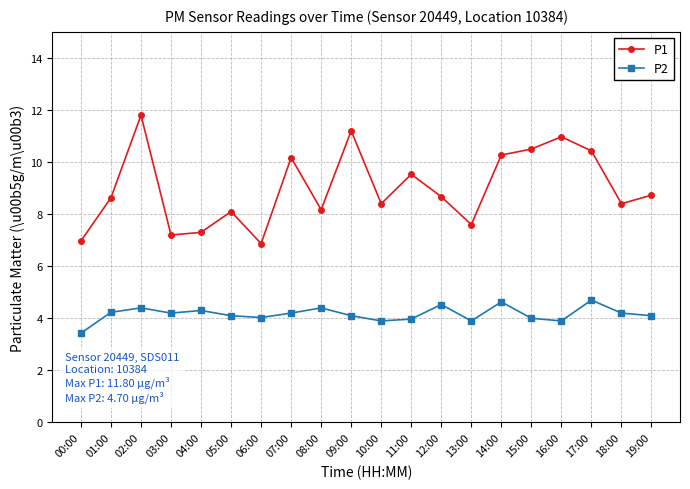

What is the average value of the P2 series?

4.2